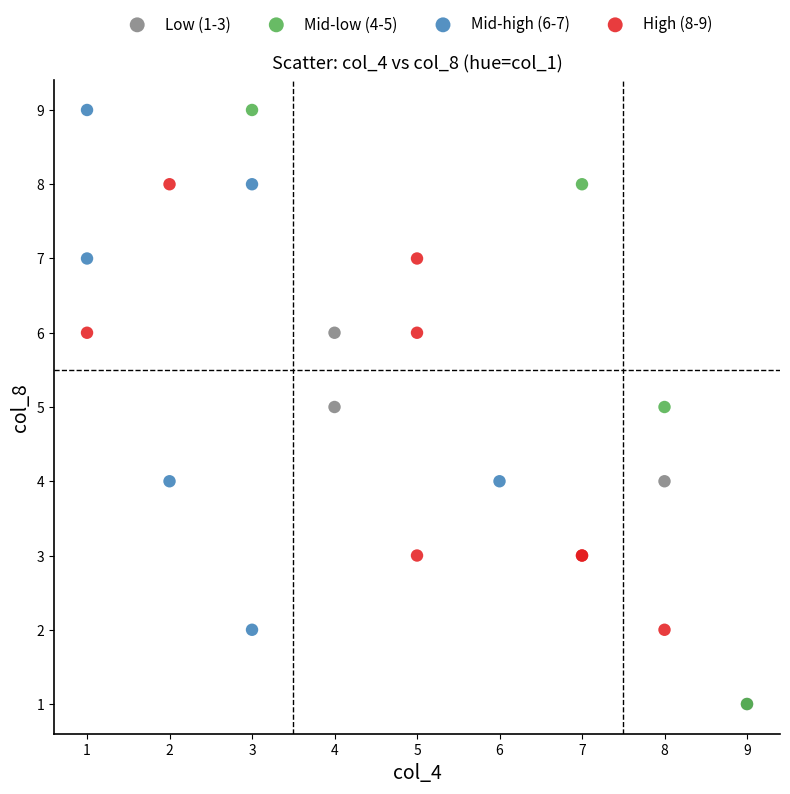

Which series has the largest Y range (max minus min)?

Mid-low (4-5)